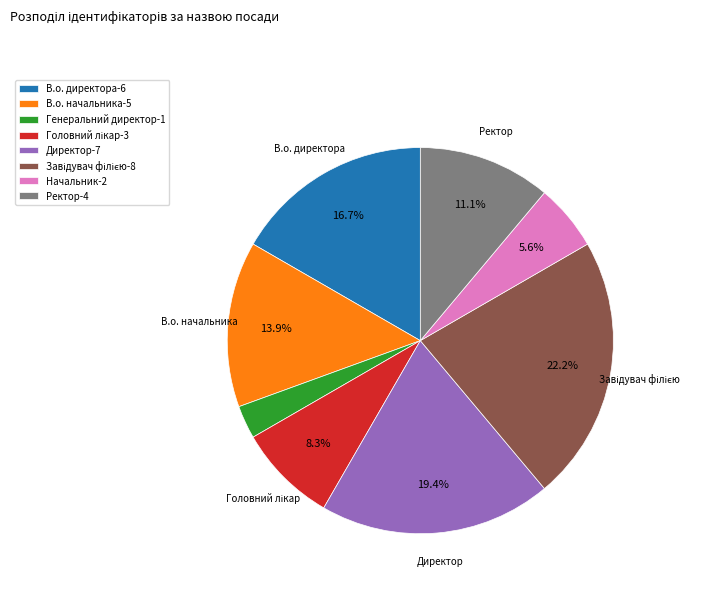

Does any single category account for the majority?

No